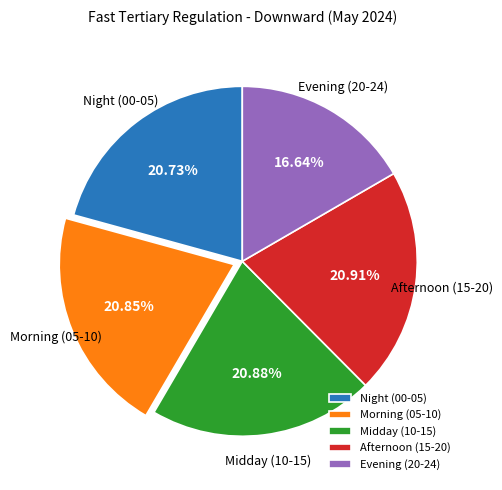

Does Night (00-05) account for over 50% of the chart?

No